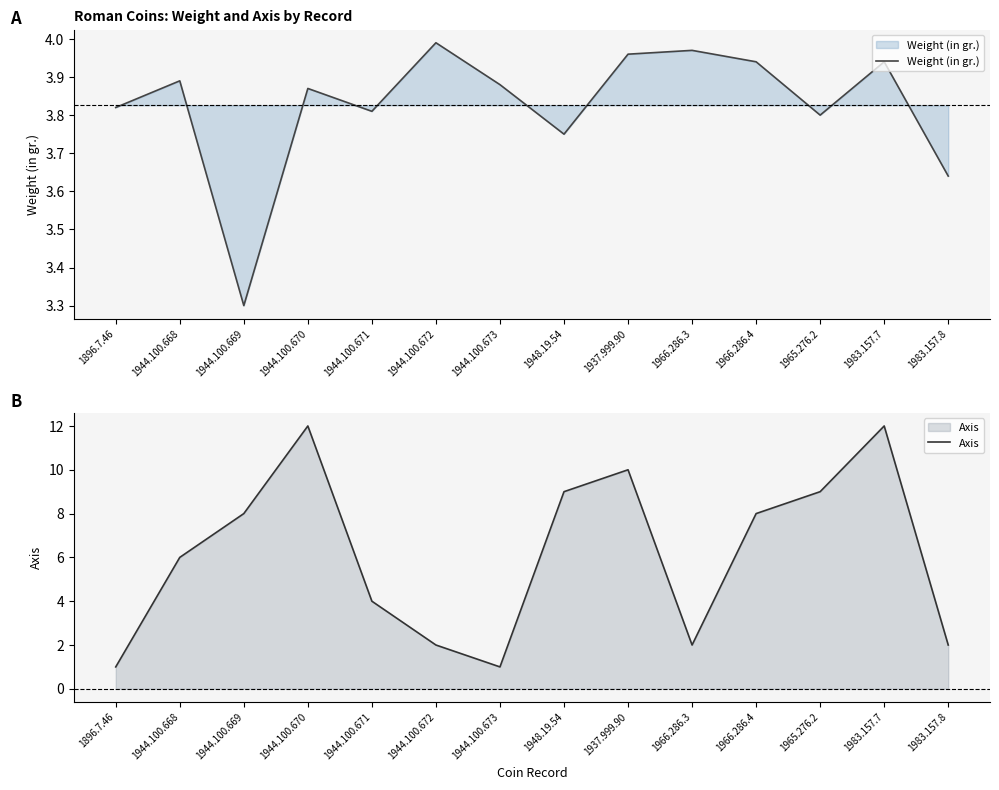

What is the highest value of the Weight (in gr.) series?

4.0